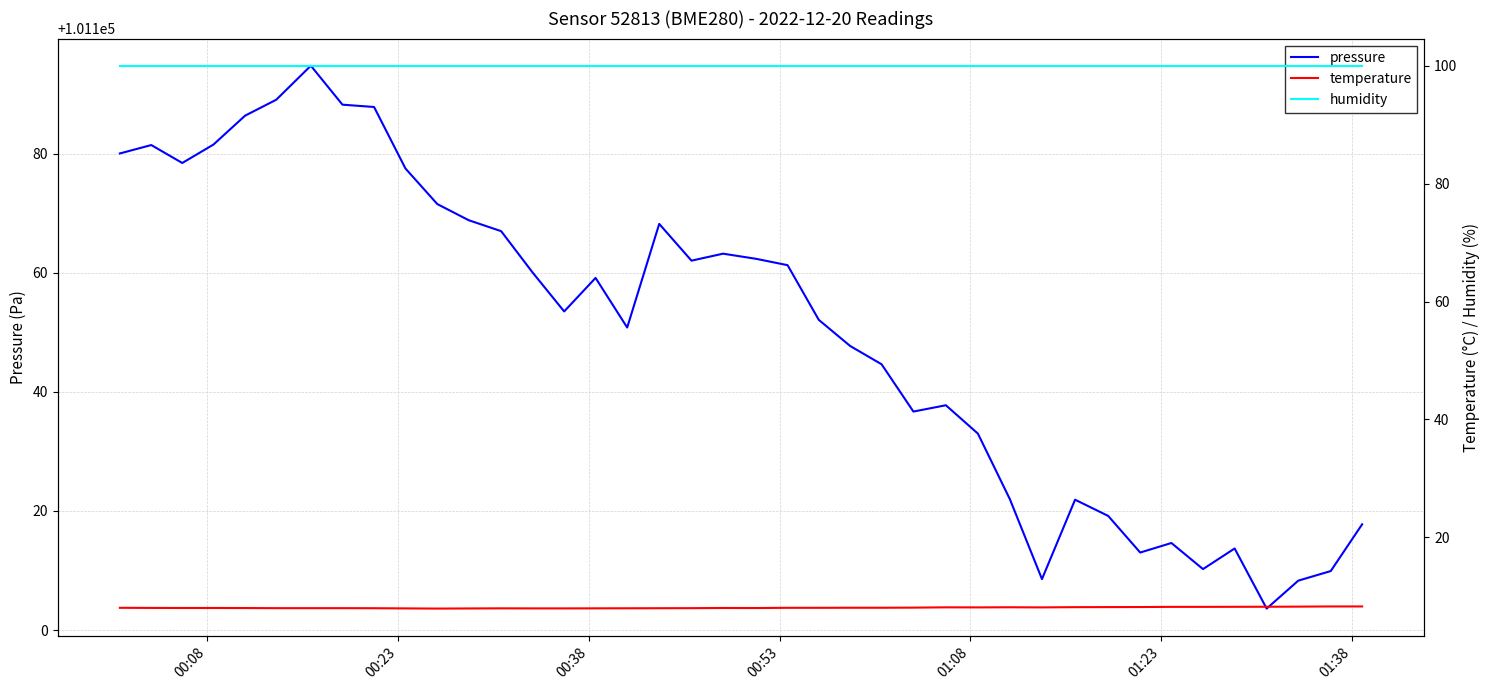

What is the maximum value for pressure?

101194.8